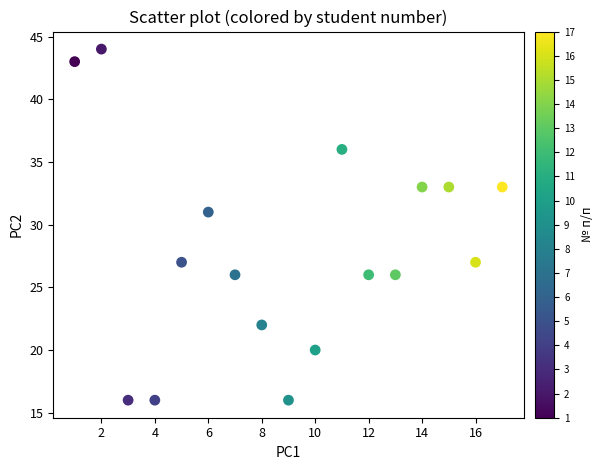

What Y value in the scatter plot is closest to 30?

31